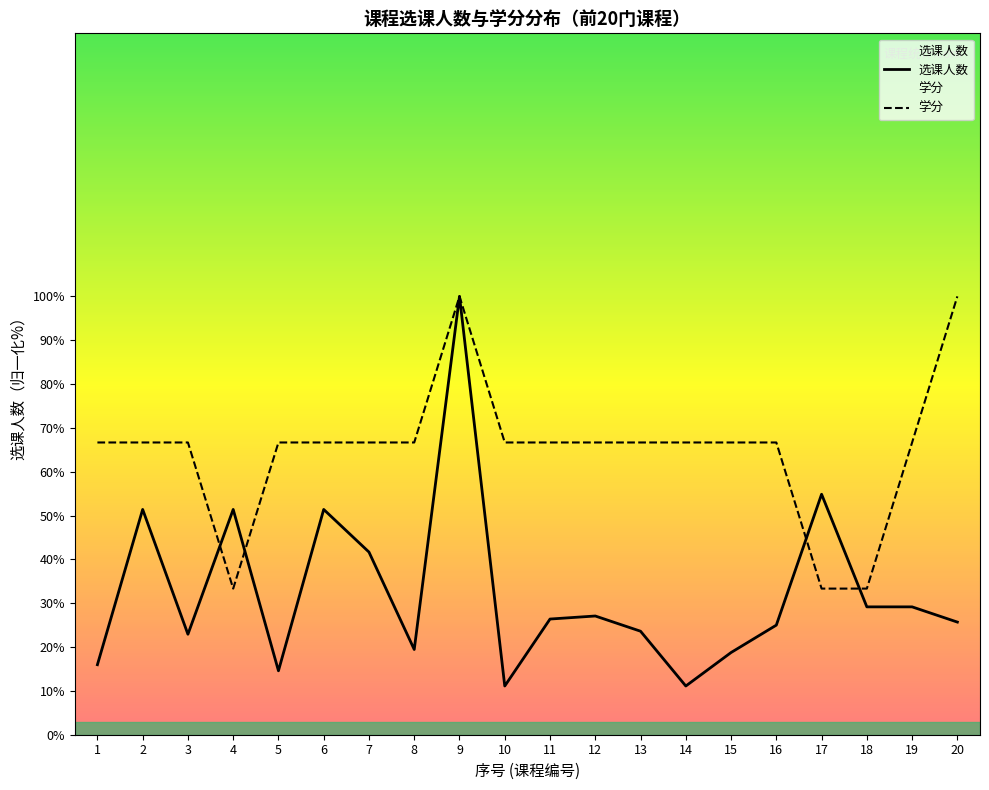

Which has a higher value, 7 or 12?

7